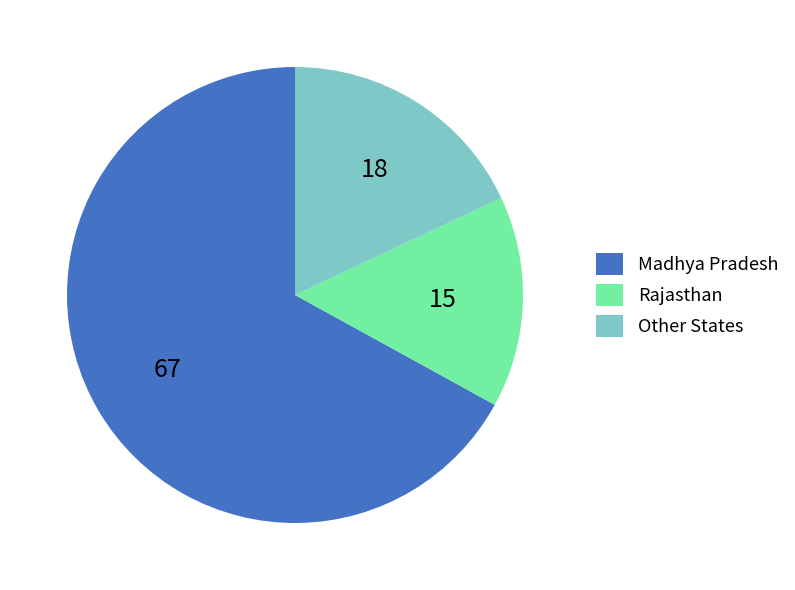

Is there any slice that represents more than half of the pie?

Yes